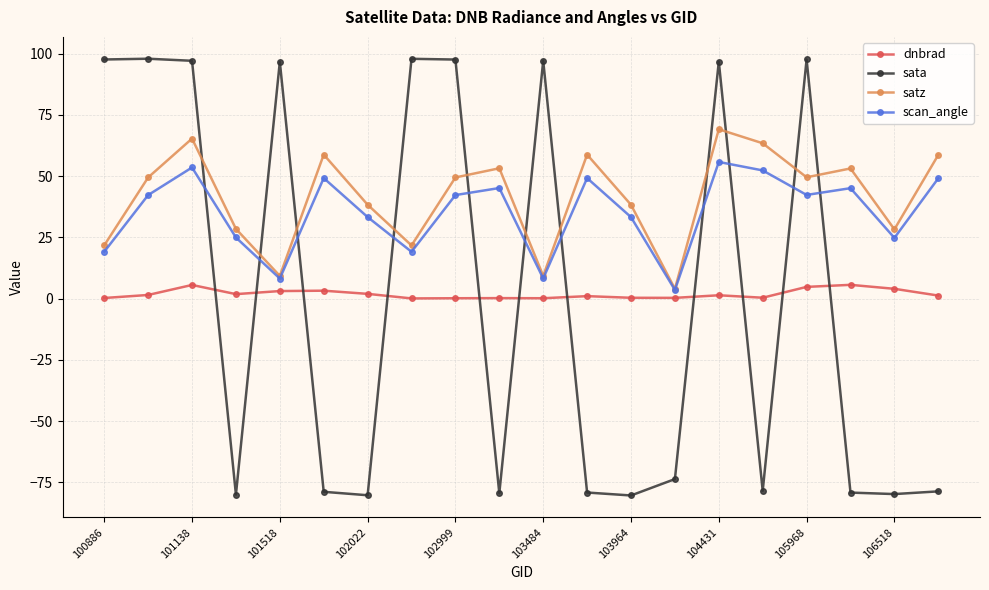

Which series has the largest total across all categories?

satz